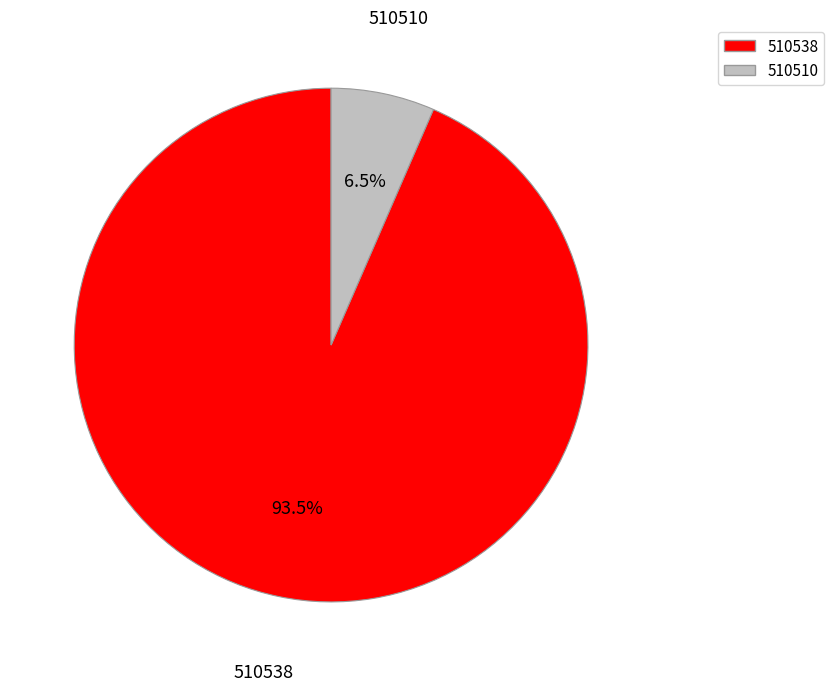

Which slice is the largest?

510538